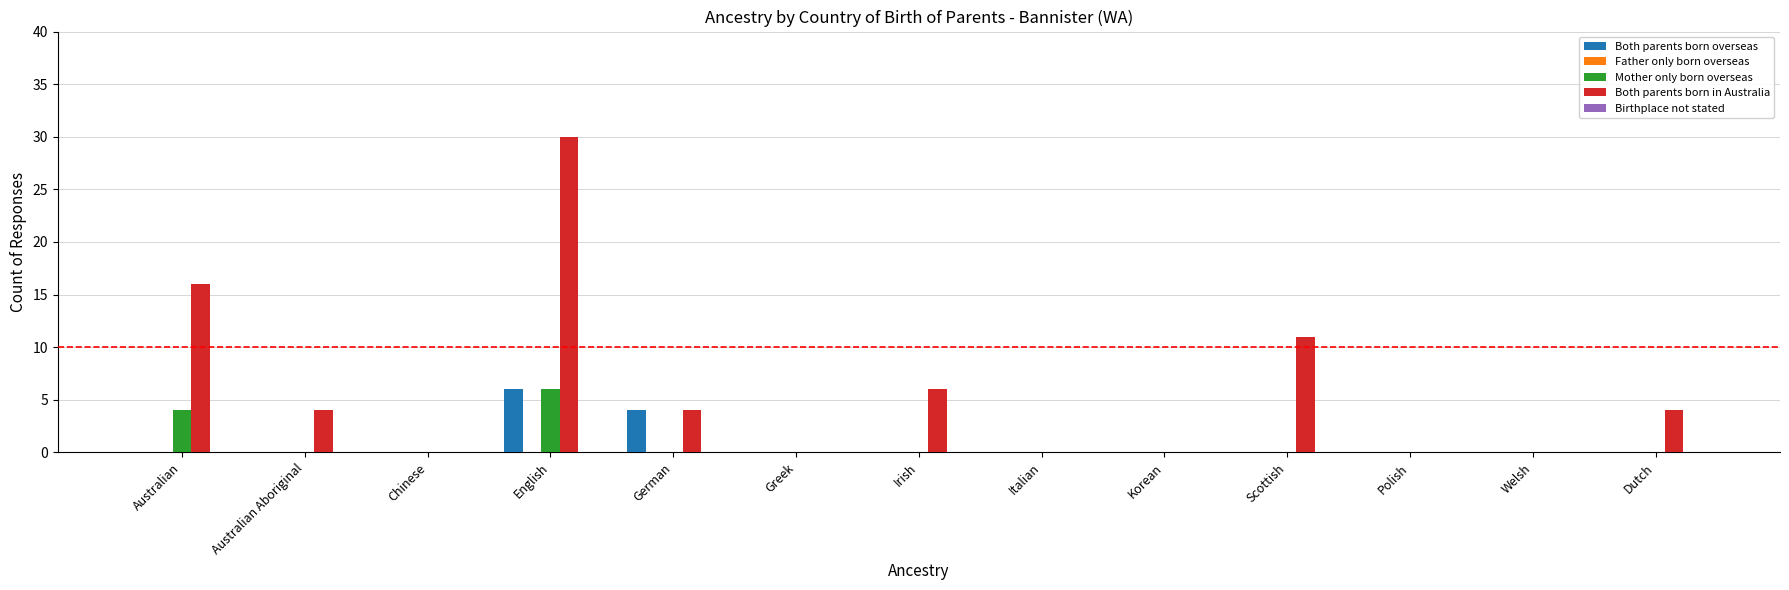

True or false: Mother only born overseas has a value of 0 at German.

True